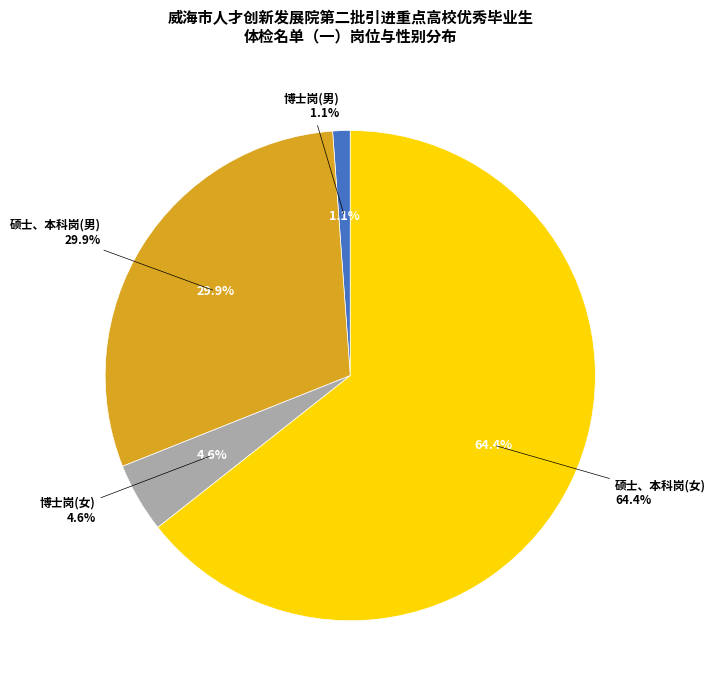

Which slice is the largest?

硕士、本科岗(女)